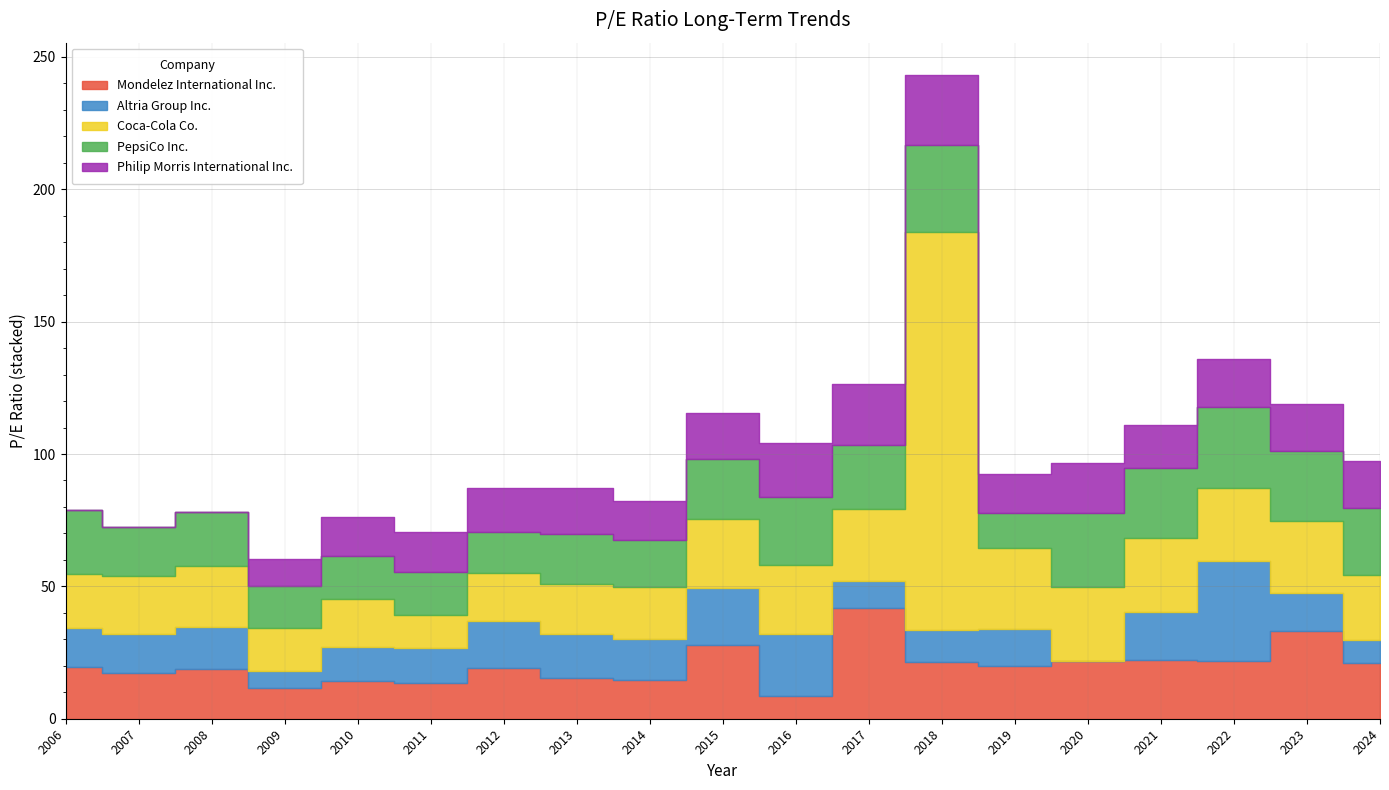

At 2006, list the series in order from largest to smallest.

PepsiCo Inc., Coca-Cola Co., Mondelez International Inc., Altria Group Inc., Philip Morris International Inc.